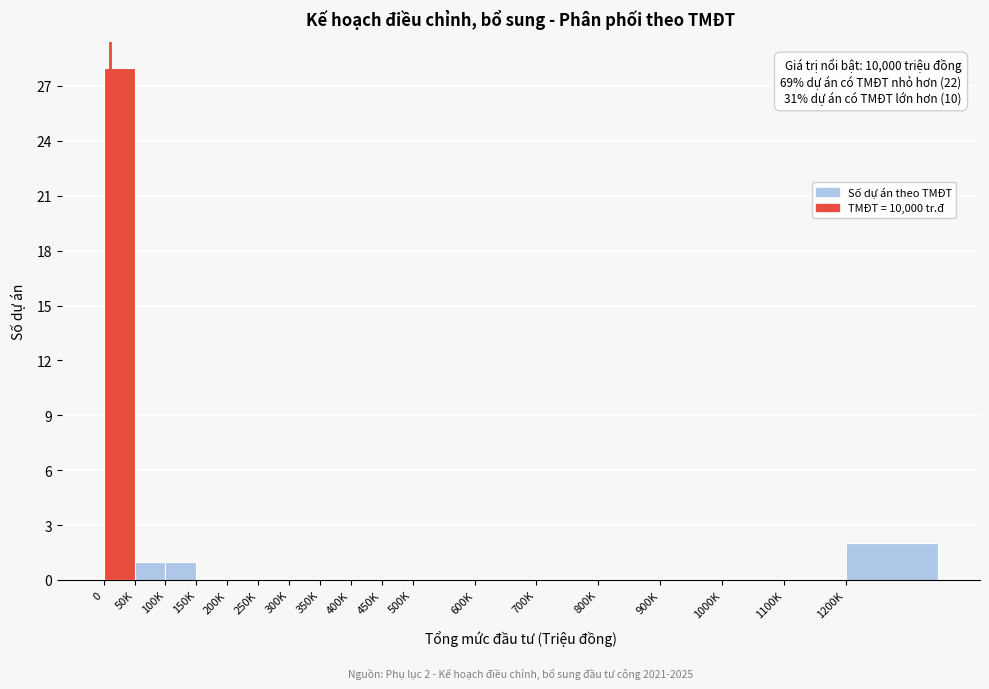

Reading right to left, list all the values displayed in this chart.

1200K=2	1100K=0	1000K=0	900K=0	800K=0	700K=0	600K=0	500K=0	450K=0	400K=0	350K=0	300K=0	250K=0	200K=0	150K=0	100K=1	50K=1	0=28